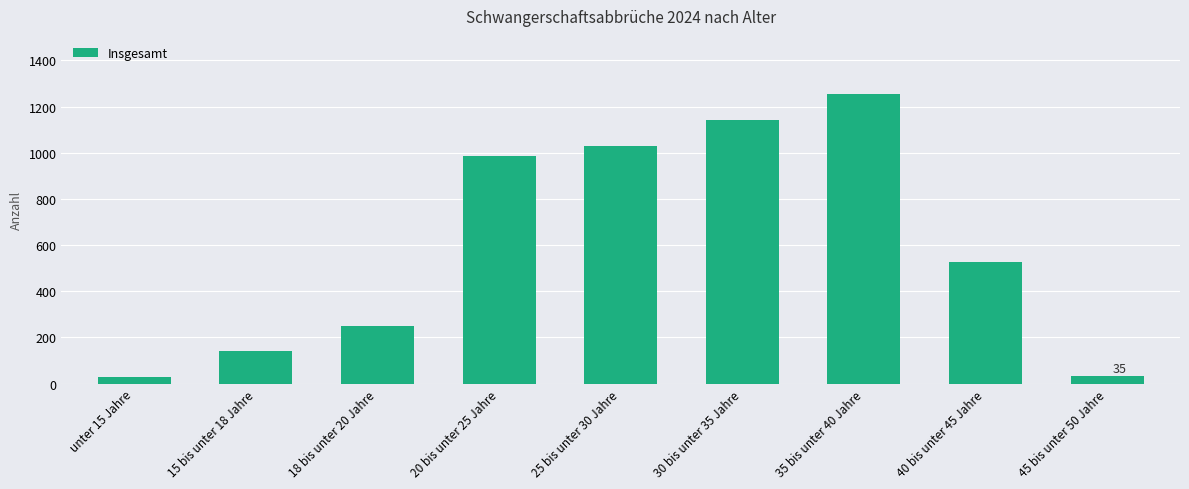

What value does the data have at 20 bis unter 25 Jahre?

985